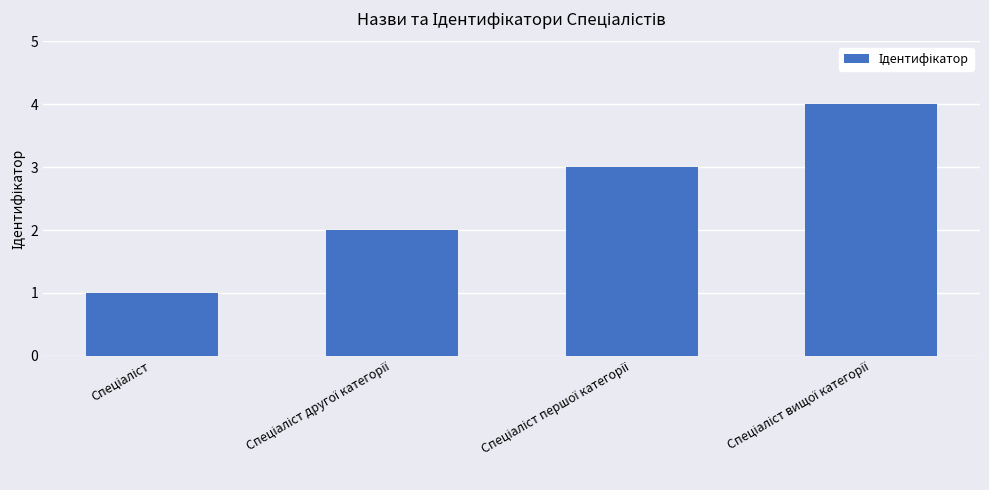

How many series are shown in this chart?

1